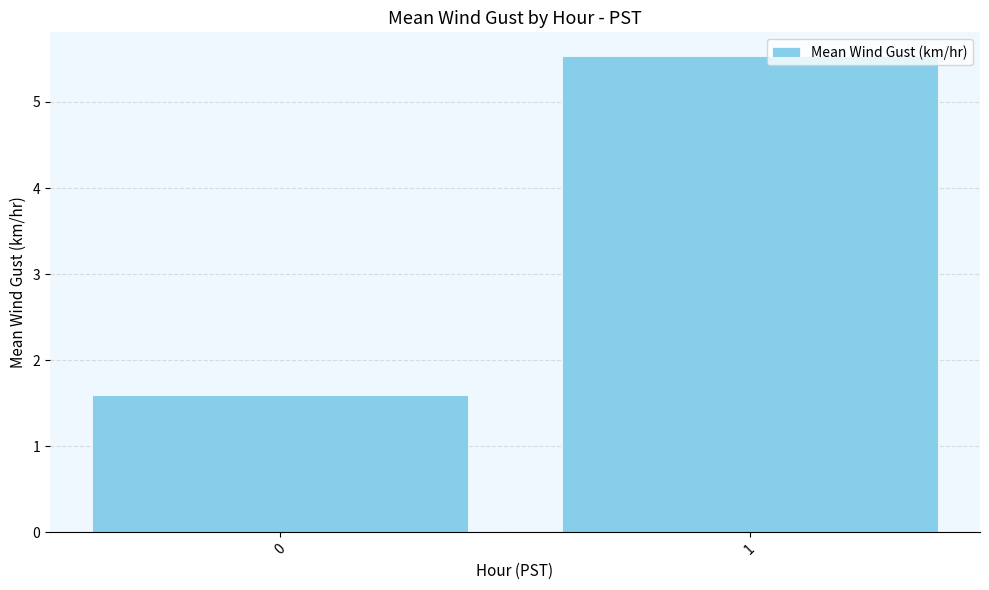

Rank the categories by value from lowest to highest.

0, 1